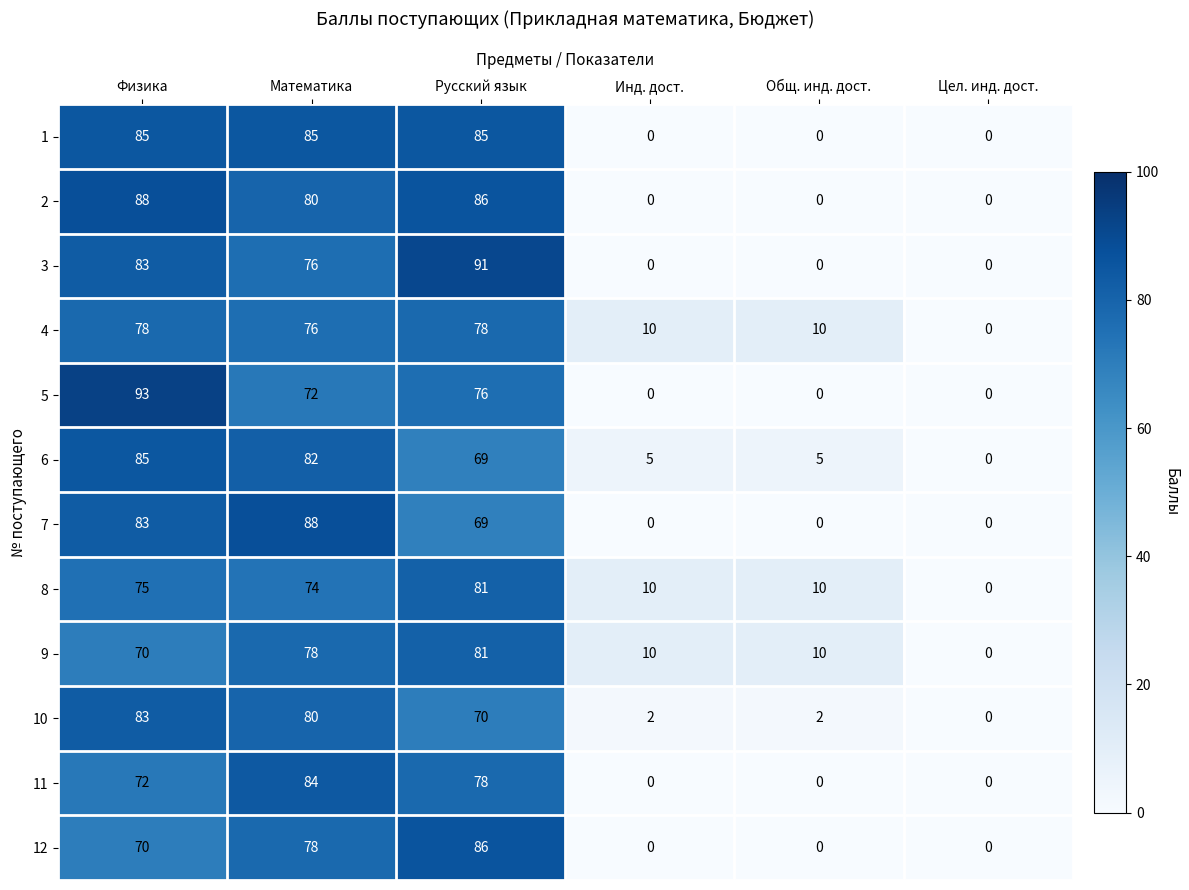

At which label is 10 closest to 41?

Русский язык